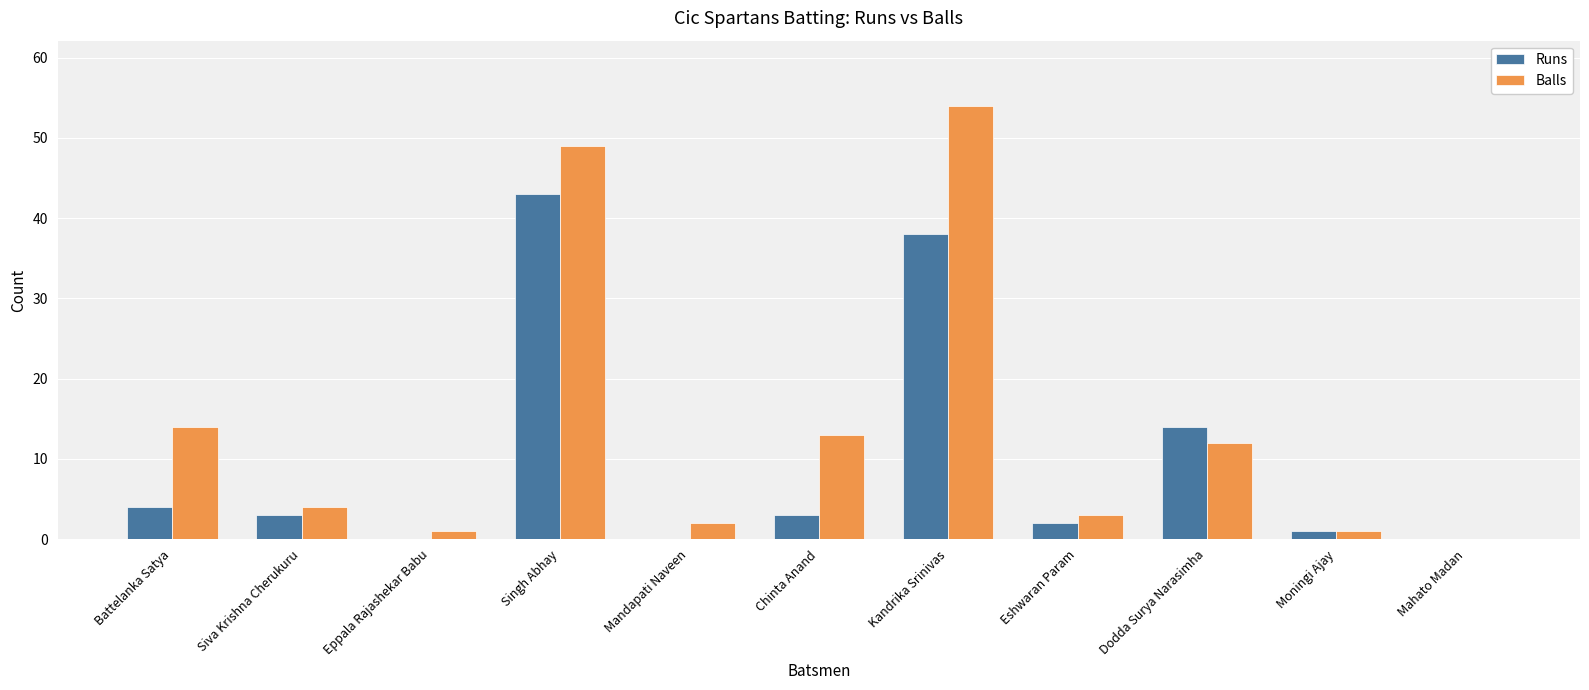

Which series has the largest total across all categories?

Balls